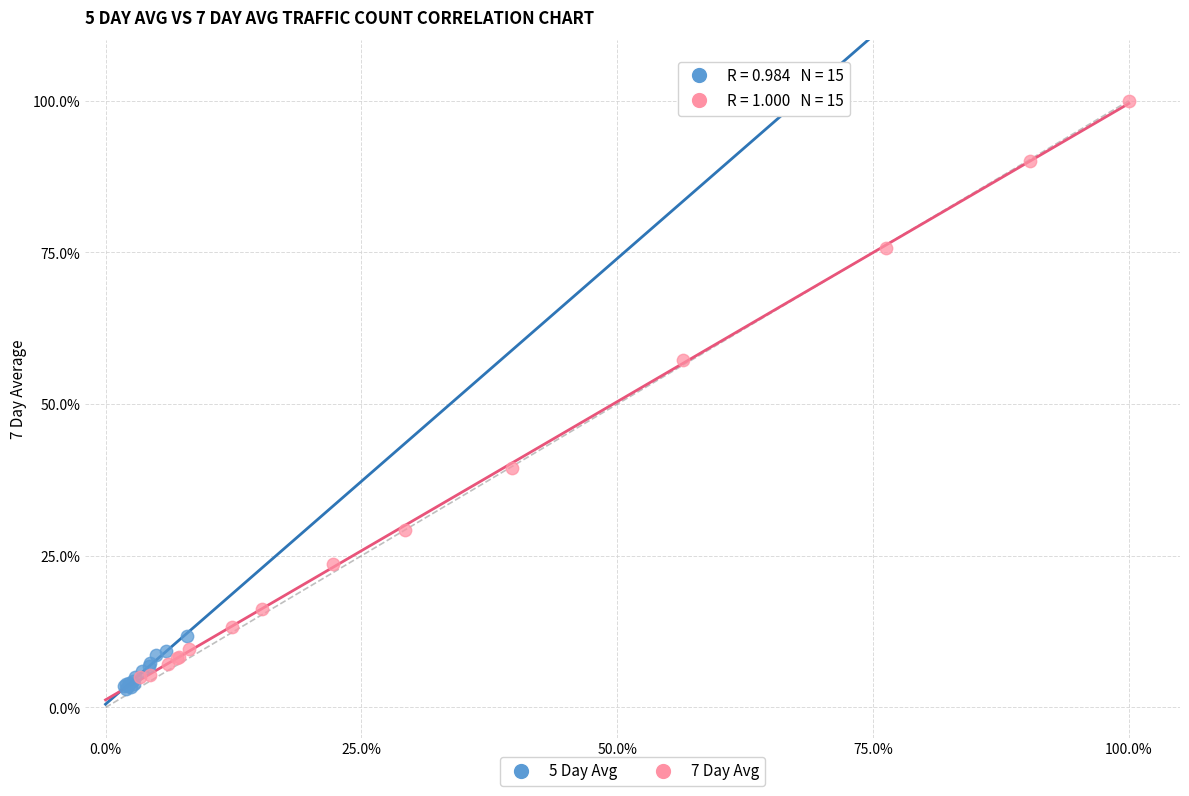

Which series reaches the minimum Y coordinate?

5 Day Avg